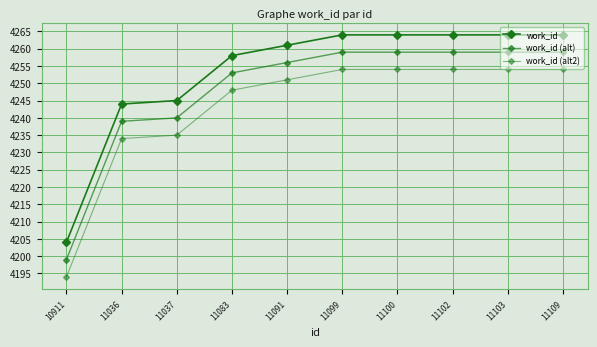

How many data points in work_id (alt) are less than 4259?

5